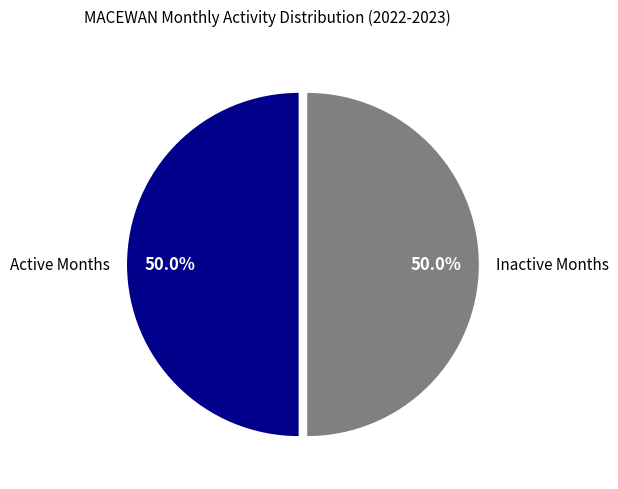

Do Active Months and Inactive Months together represent more than half of the pie?

Yes